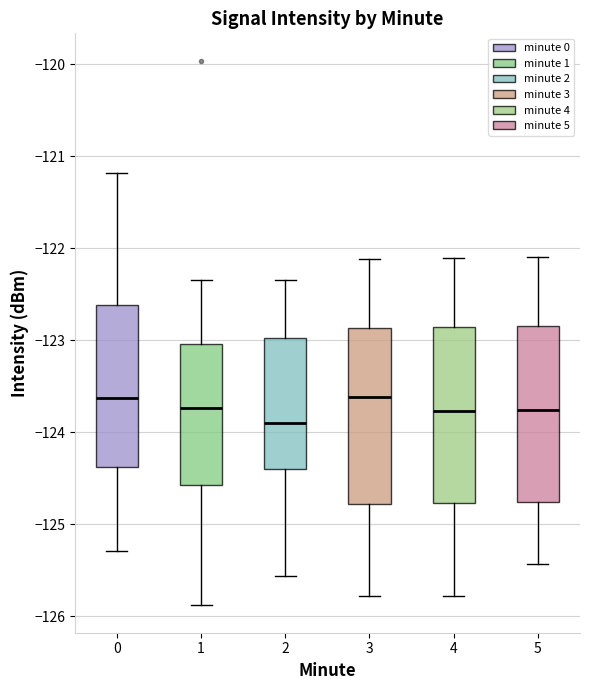

Where does the upper whisker of the box at x = 0 end on the y-axis? The values are not printed on the chart, so give them approximately, as read against the axis.

-121.2